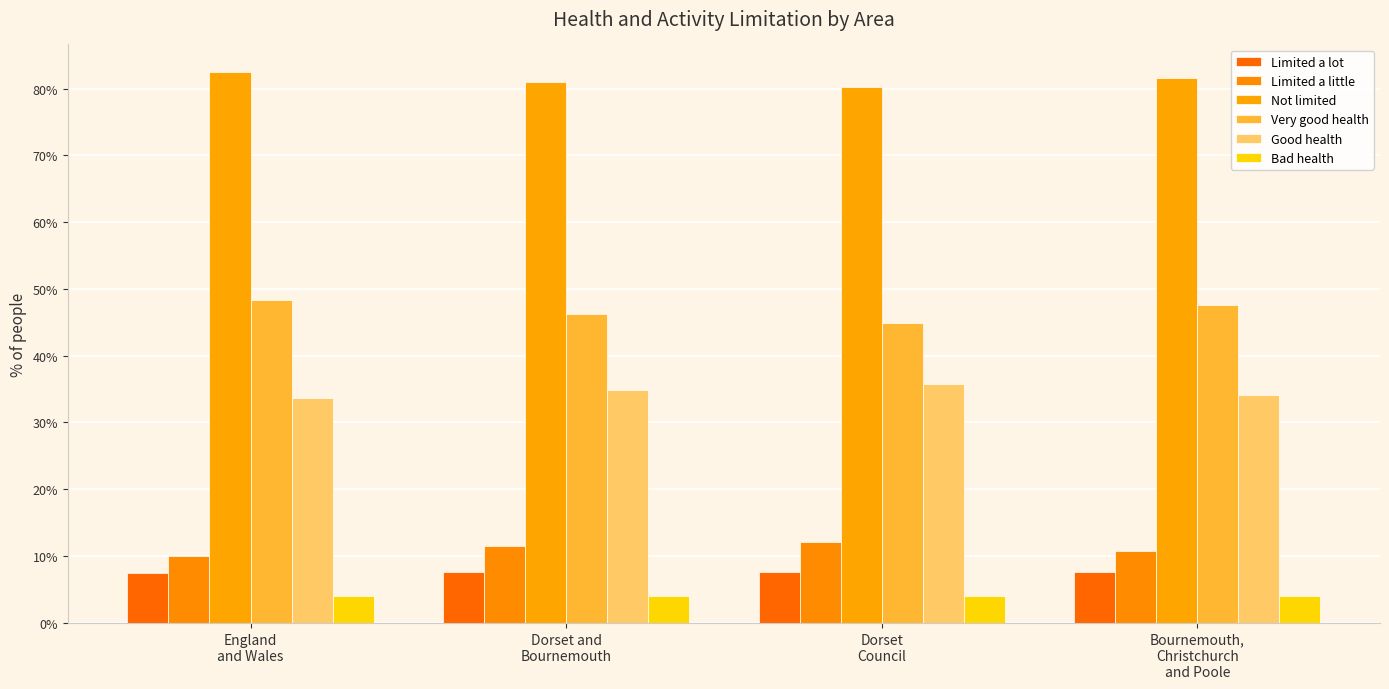

At Bournemouth,
Christchurch
and Poole, list the series in order from largest to smallest.

Not limited, Very good health, Good health, Limited a little, Limited a lot, Bad health